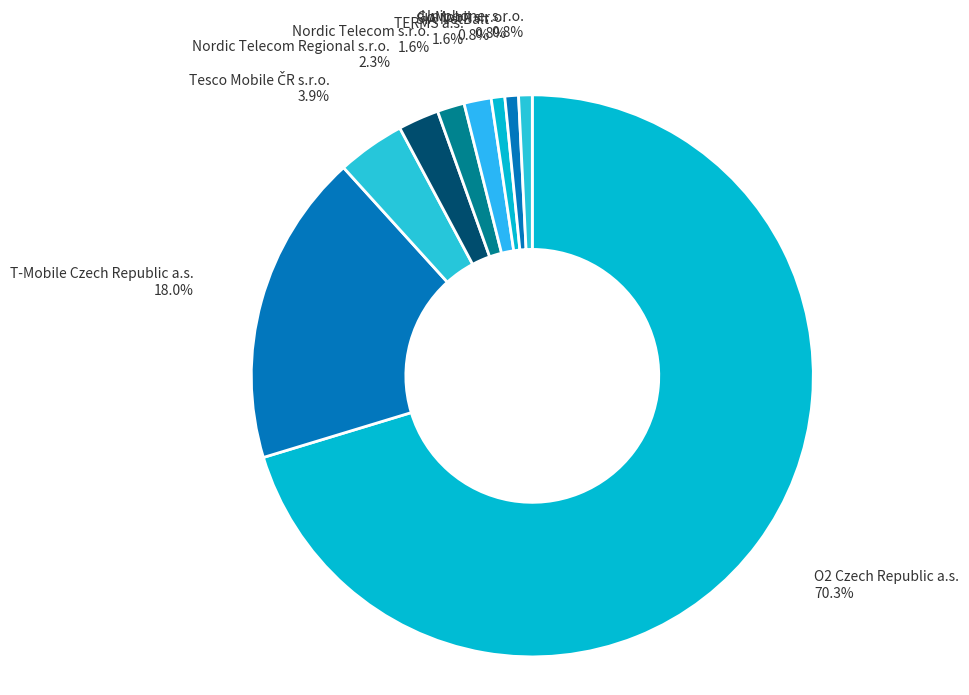

What is the ratio of the value at O2 Czech Republic a.s. to the value at T-Mobile Czech Republic a.s.?

3.9